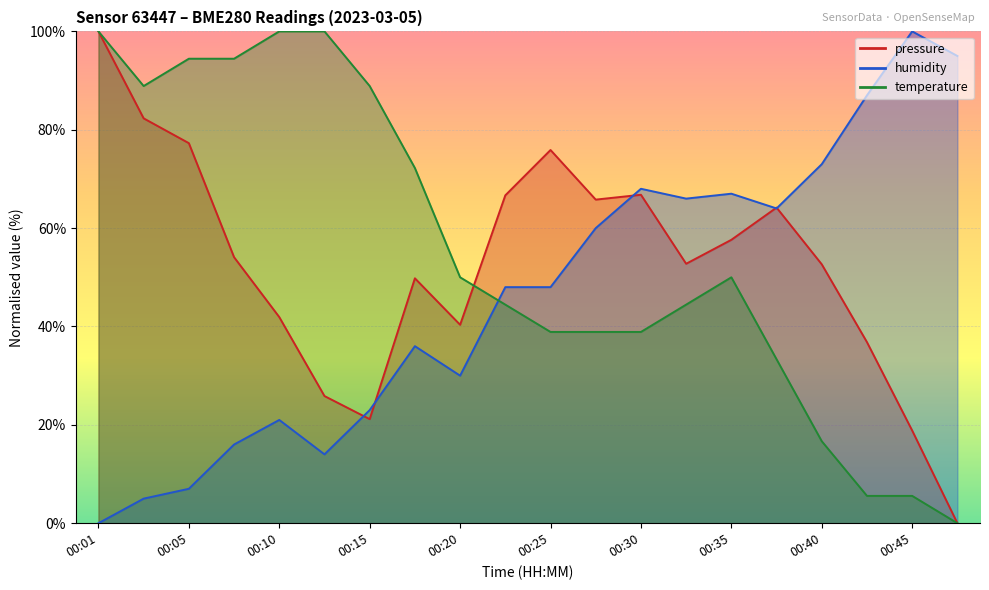

Where does the temperature series first go above 49?

00:01